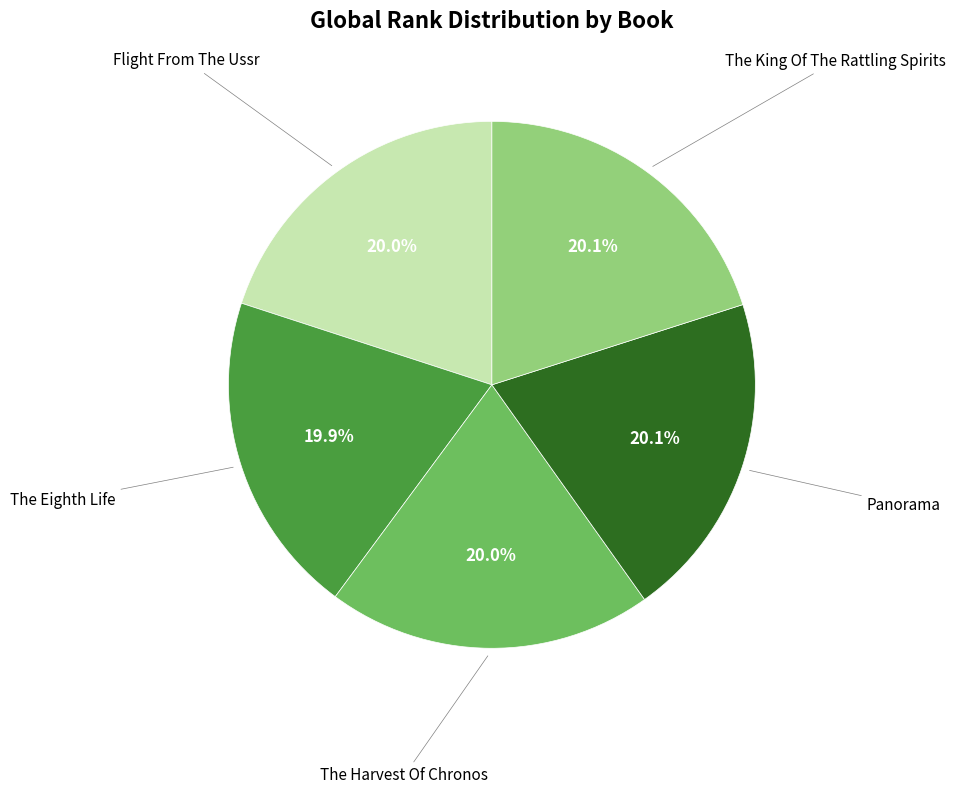

Does any single category account for the majority?

No